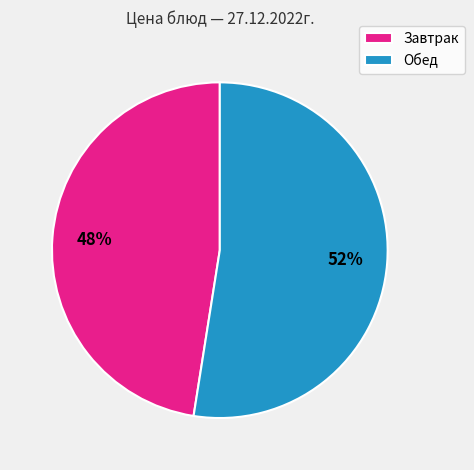

Which slice is the largest?

Обед